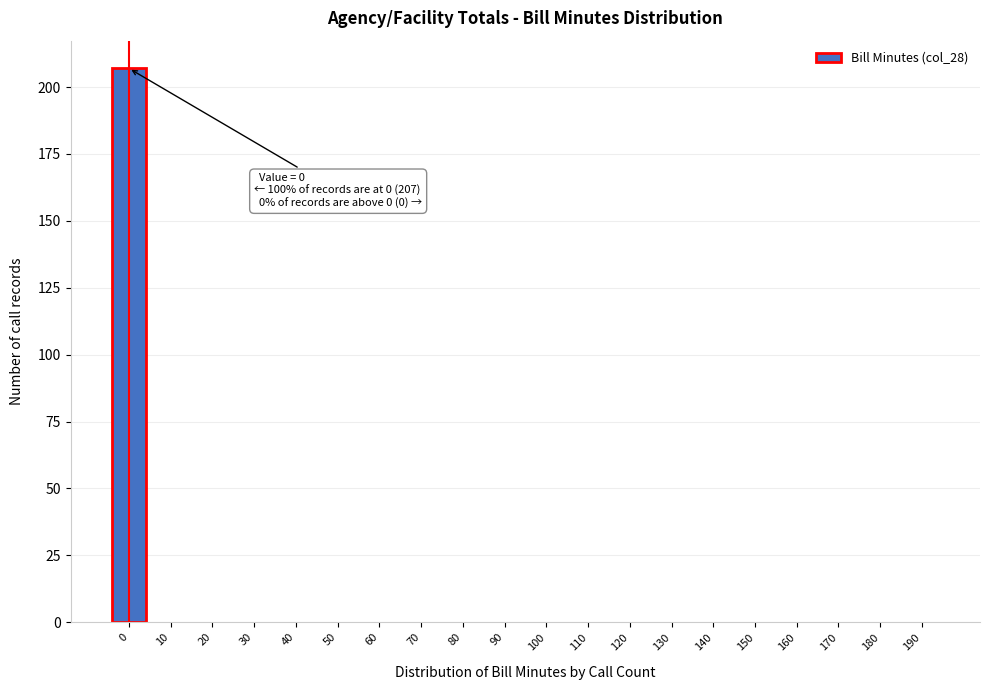

Reading left to right, list all the values displayed in this chart.

0=207	10=0	20=0	30=0	40=0	50=0	60=0	70=0	80=0	90=0	100=0	110=0	120=0	130=0	140=0	150=0	160=0	170=0	180=0	190=0